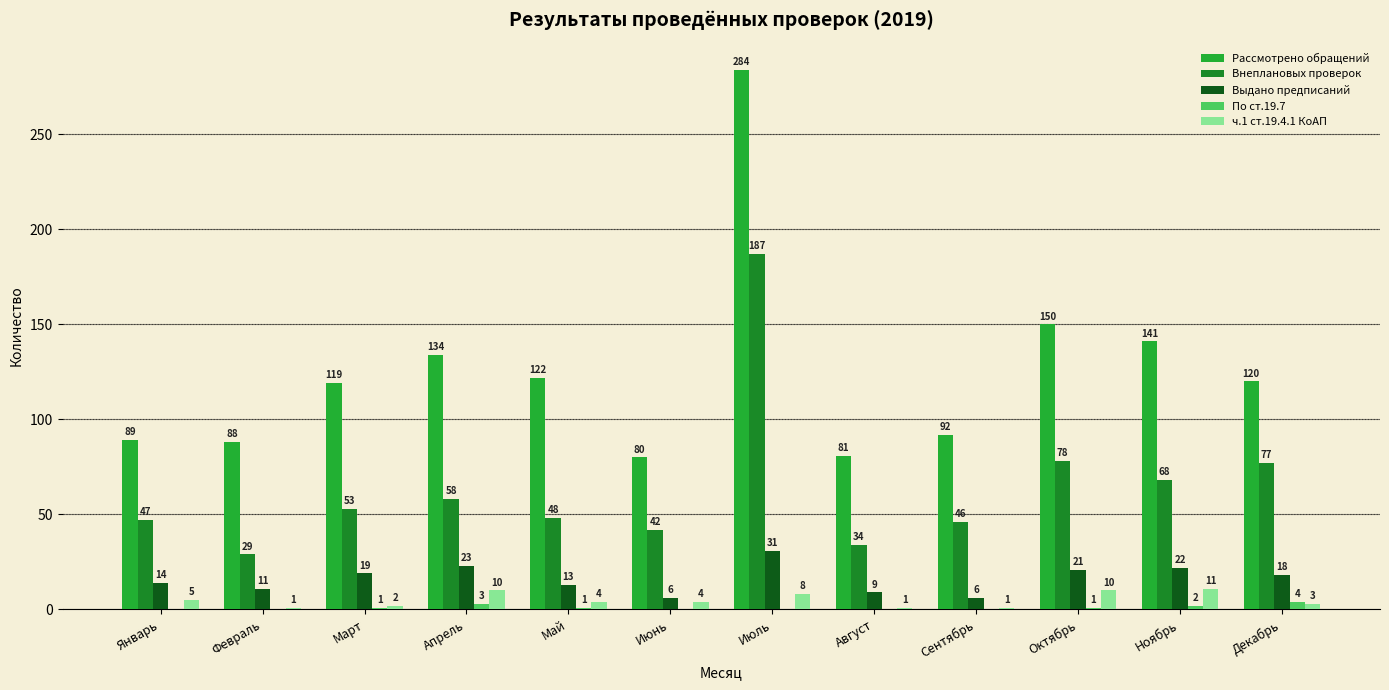

Reading left to right, list all the values displayed in this chart.

Рассмотрено обращений: Январь=89	Февраль=88	Март=119	Апрель=134	Май=122	Июнь=80	Июль=284	Август=81	Сентябрь=92	Октябрь=150	Ноябрь=141	Декабрь=120
Внеплановых проверок: Январь=47	Февраль=29	Март=53	Апрель=58	Май=48	Июнь=42	Июль=187	Август=34	Сентябрь=46	Октябрь=78	Ноябрь=68	Декабрь=77
Выдано предписаний: Январь=14	Февраль=11	Март=19	Апрель=23	Май=13	Июнь=6	Июль=31	Август=9	Сентябрь=6	Октябрь=21	Ноябрь=22	Декабрь=18
По ст.19.7: Январь=0	Февраль=0	Март=1	Апрель=3	Май=1	Июнь=0	Июль=0	Август=0	Сентябрь=0	Октябрь=1	Ноябрь=2	Декабрь=4
ч.1 ст.19.4.1 КоАП: Январь=5	Февраль=1	Март=2	Апрель=10	Май=4	Июнь=4	Июль=8	Август=1	Сентябрь=1	Октябрь=10	Ноябрь=11	Декабрь=3